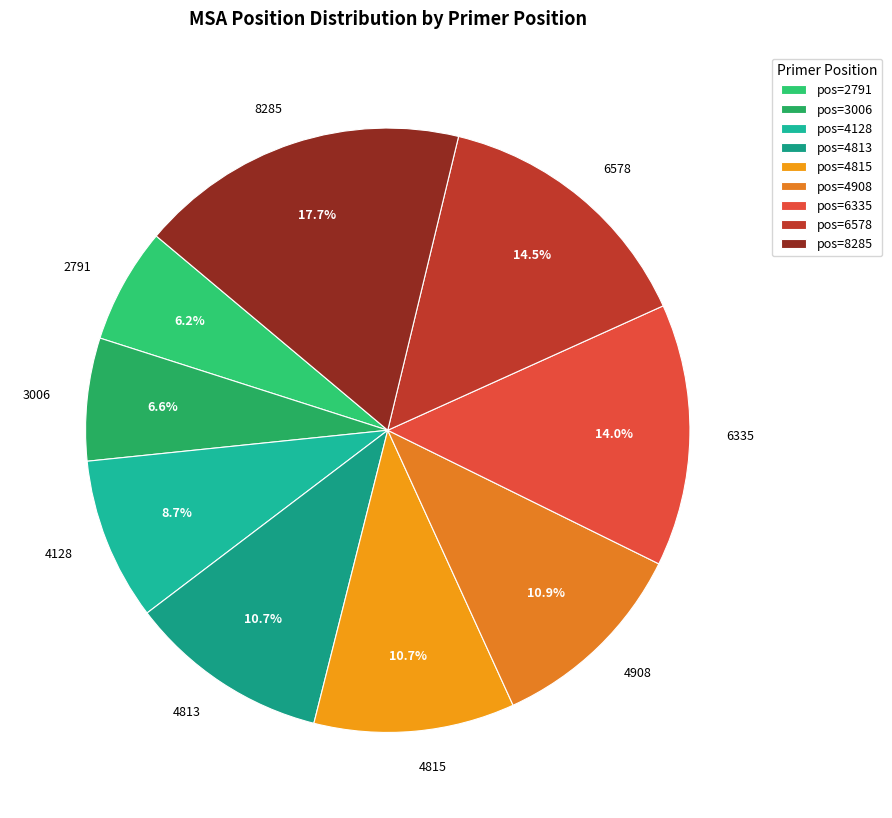

Do 4908 and 4128 together represent more than half of the pie?

No